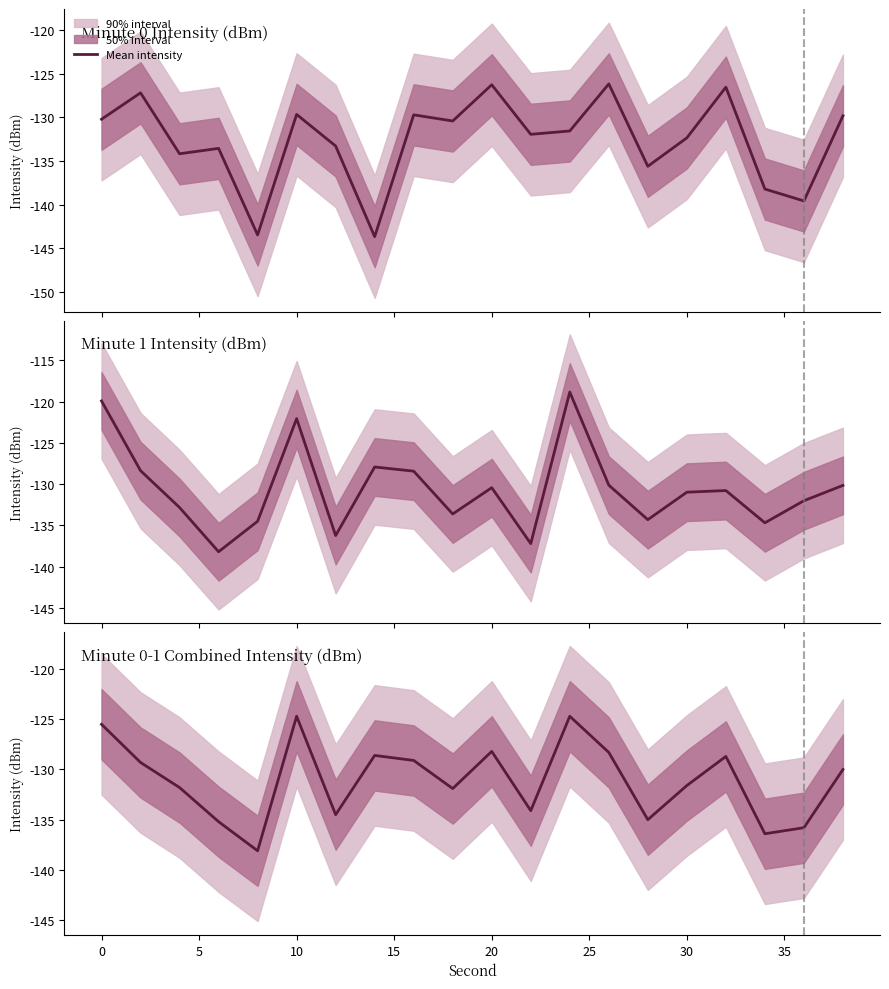

True or false: the data shows -131.8 at 5.

True